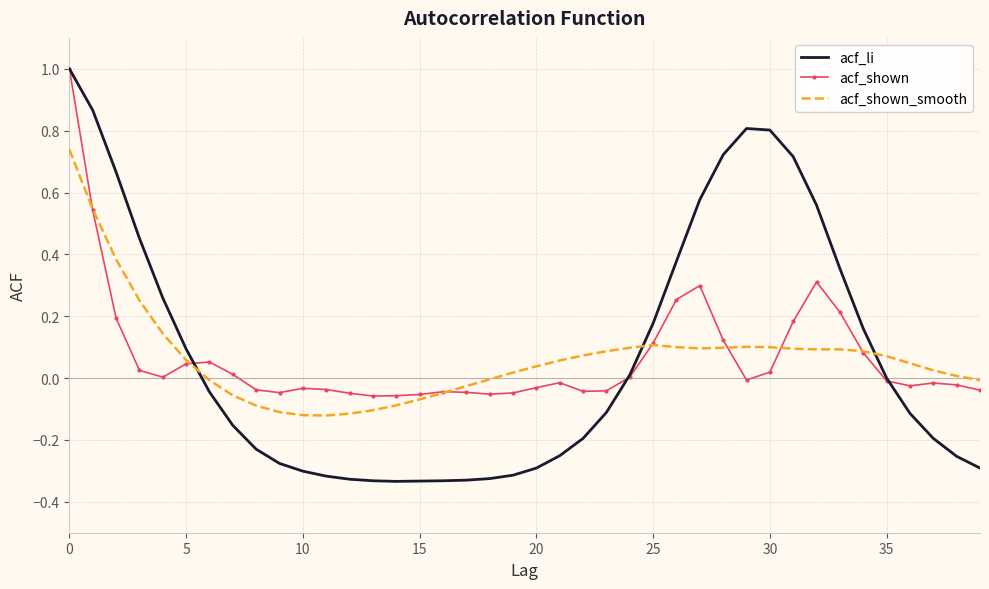

Which series has the widest spread of values?

acf_li